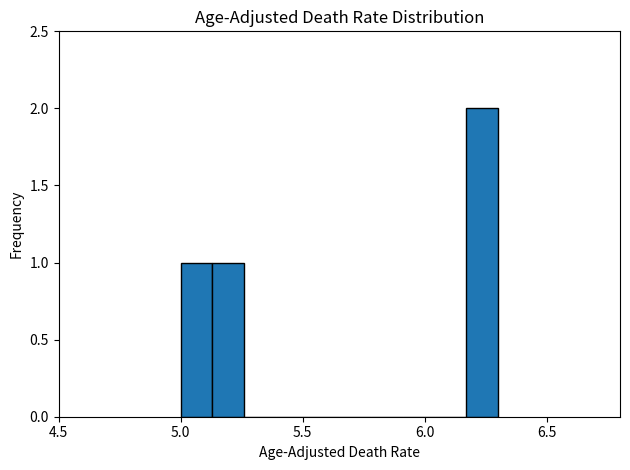

Around what value on the x-axis is the tallest bar? Give the approximate position of its centre, as read against the axis.

6.25